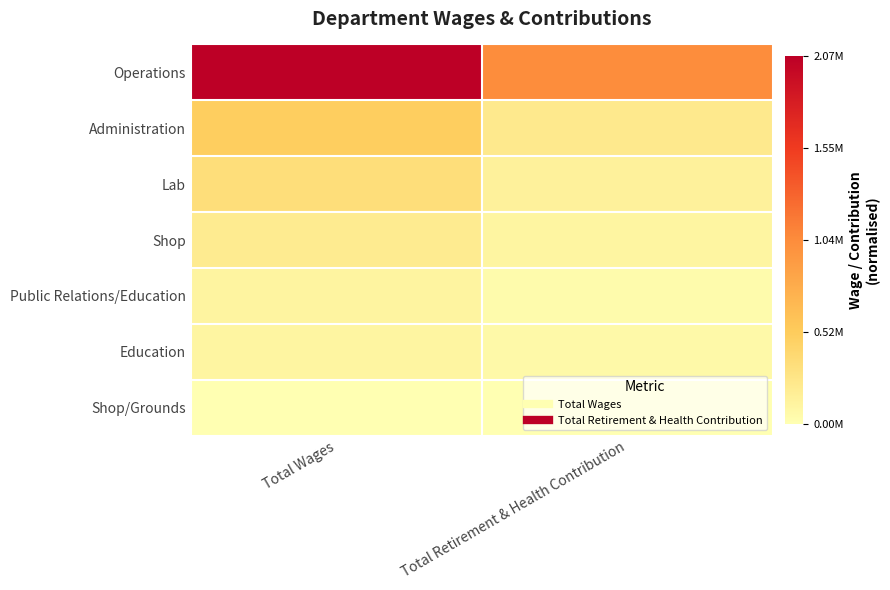

Which series has the largest total across all categories?

Operations